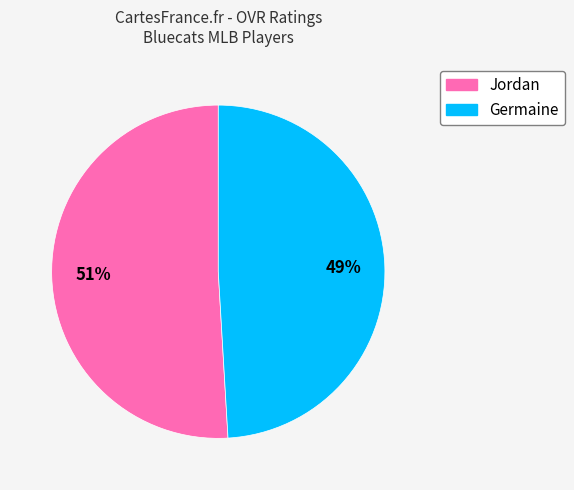

Which slice is the smallest?

Germaine